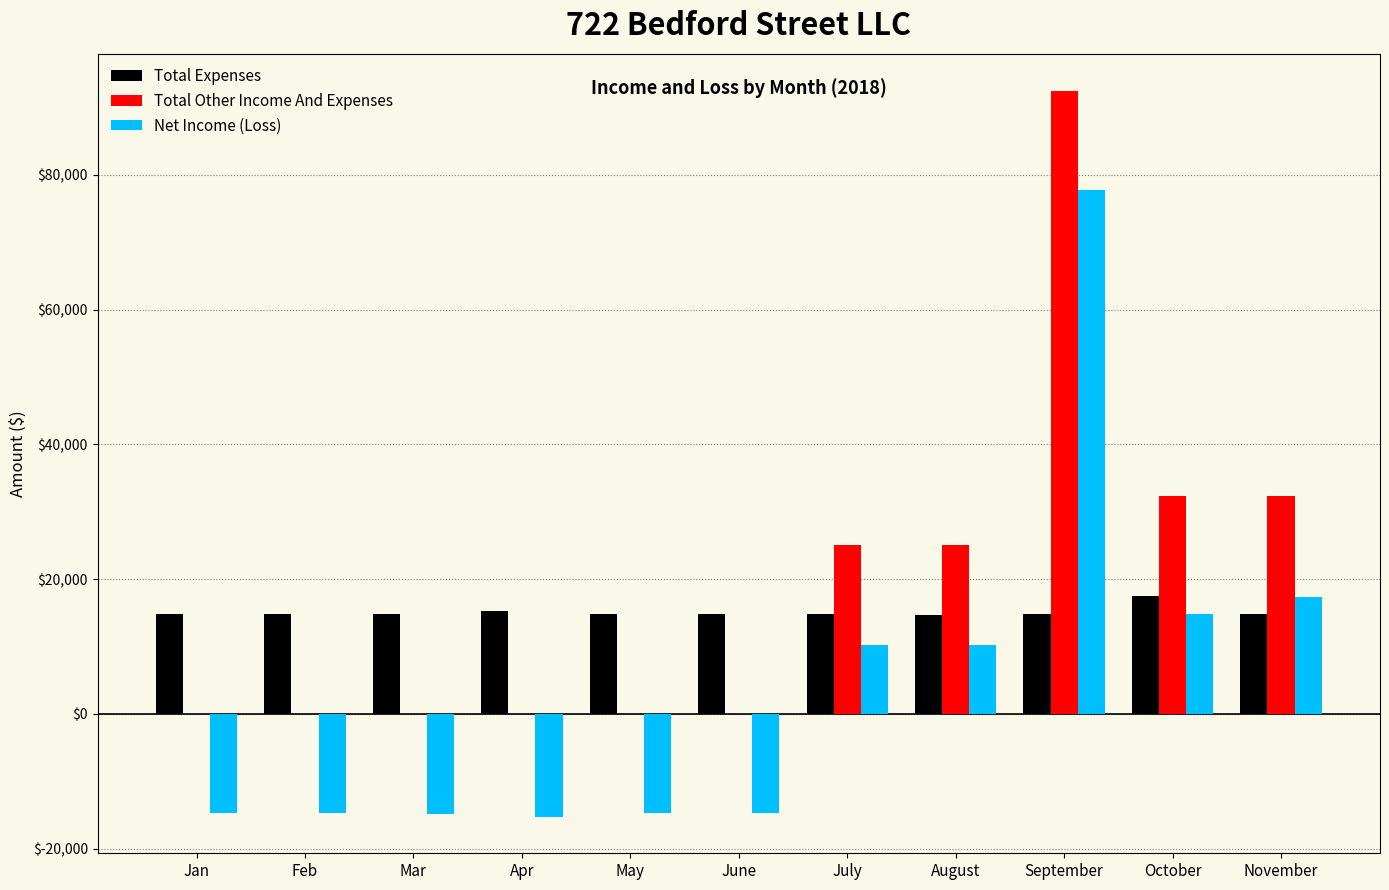

The Total Expenses series shows 14782.5 at June. True or false?

True